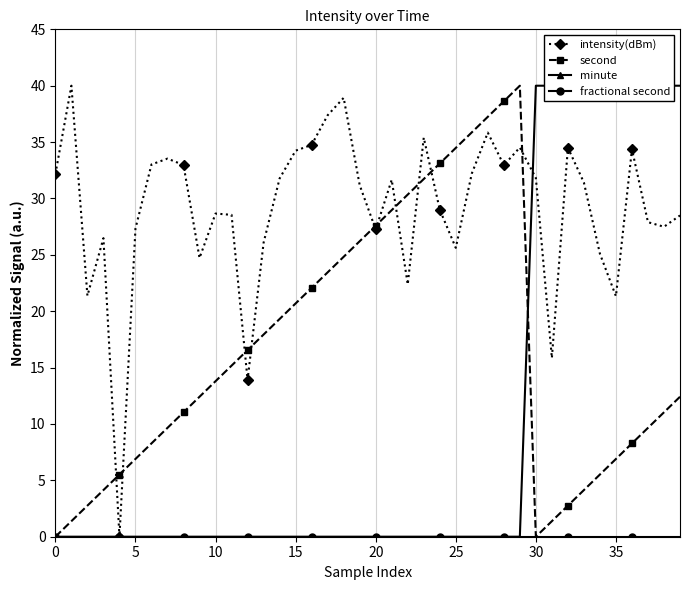

How many lines are shown in the chart?

4